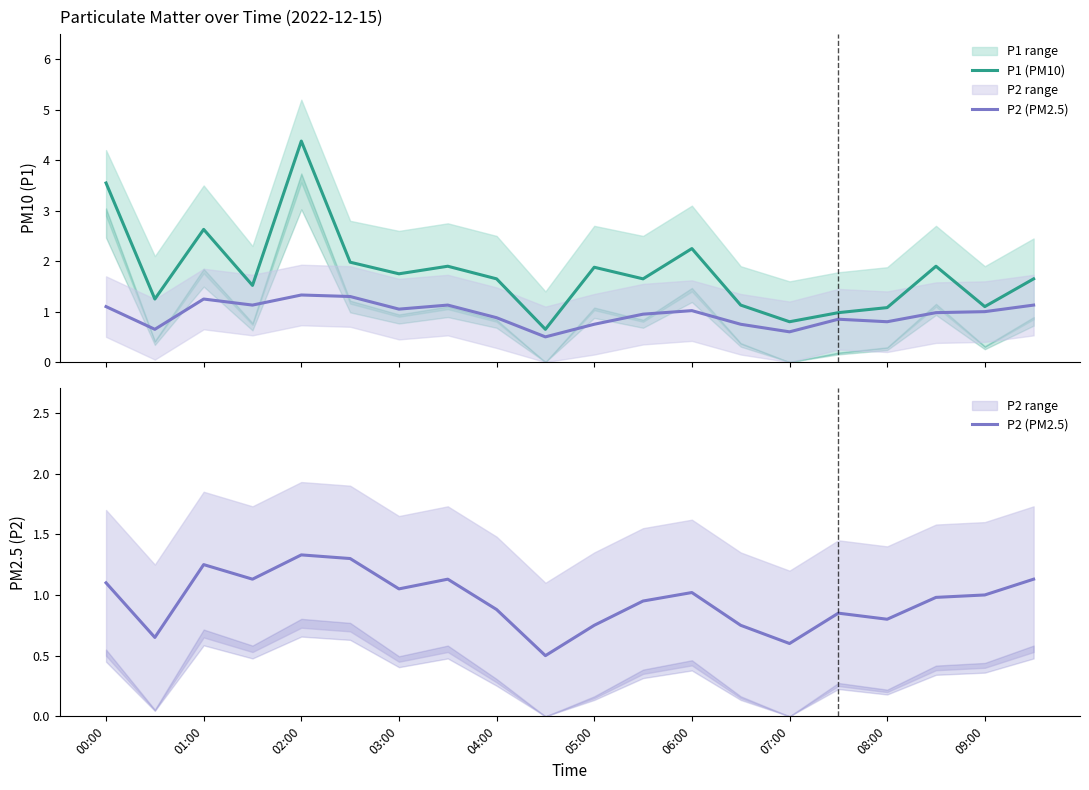

True or false: P2 (PM2.5) has more than 2 points higher than both neighbors.

True